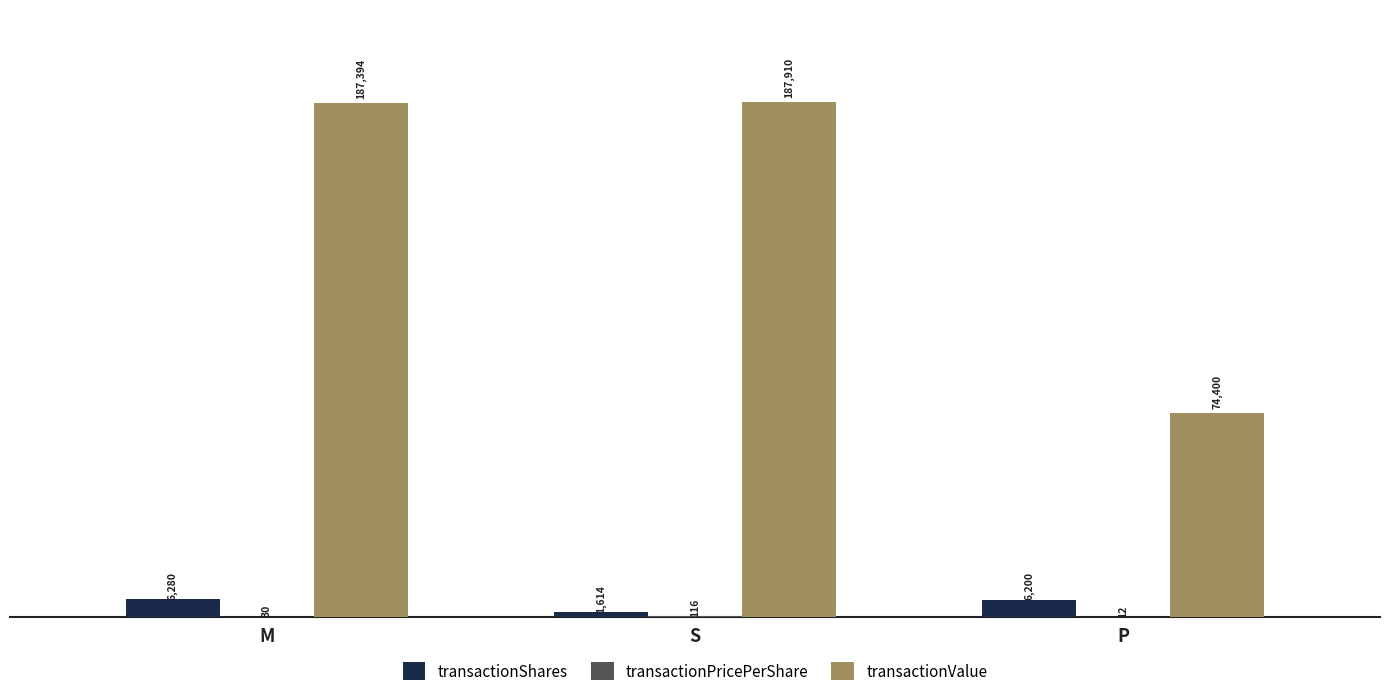

Which category has the highest value in the transactionShares series?

M